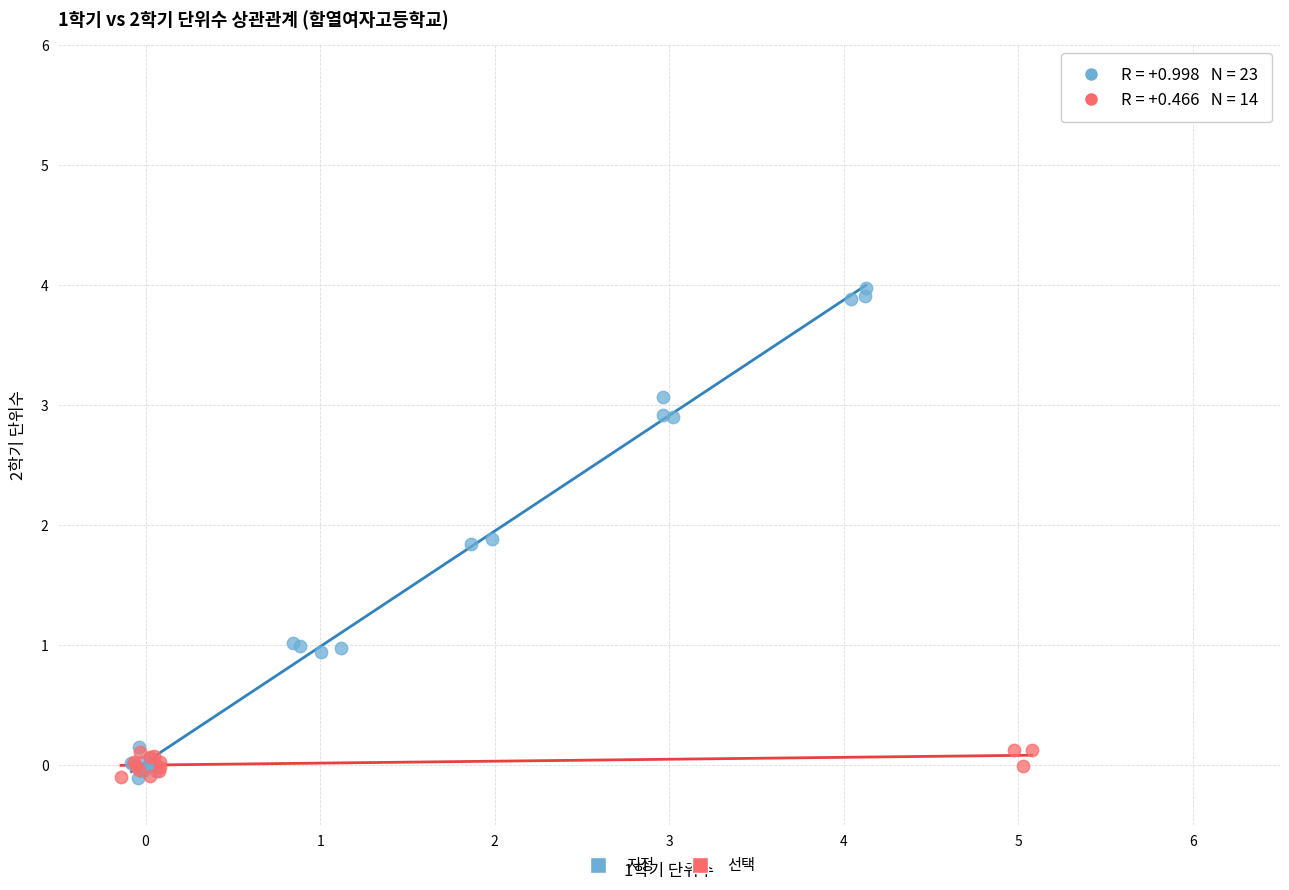

Which series contains the highest Y value?

지정